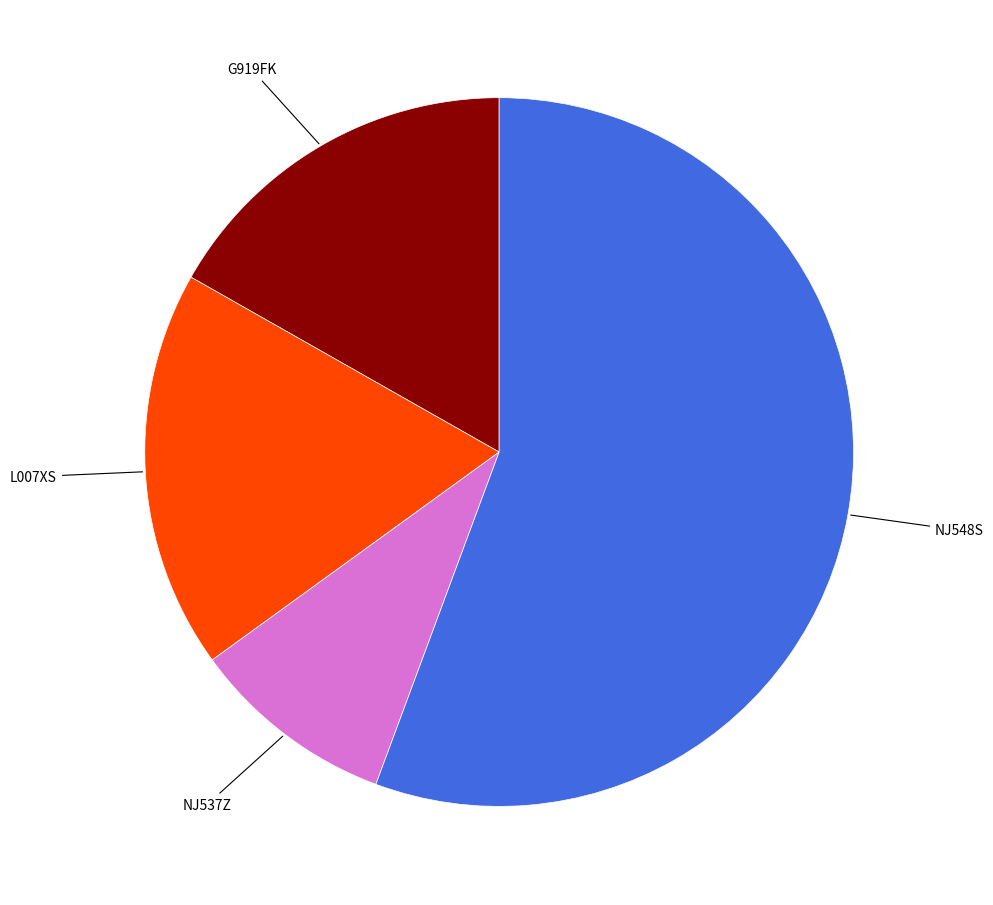

Which category has the biggest portion of the pie?

NJ548S